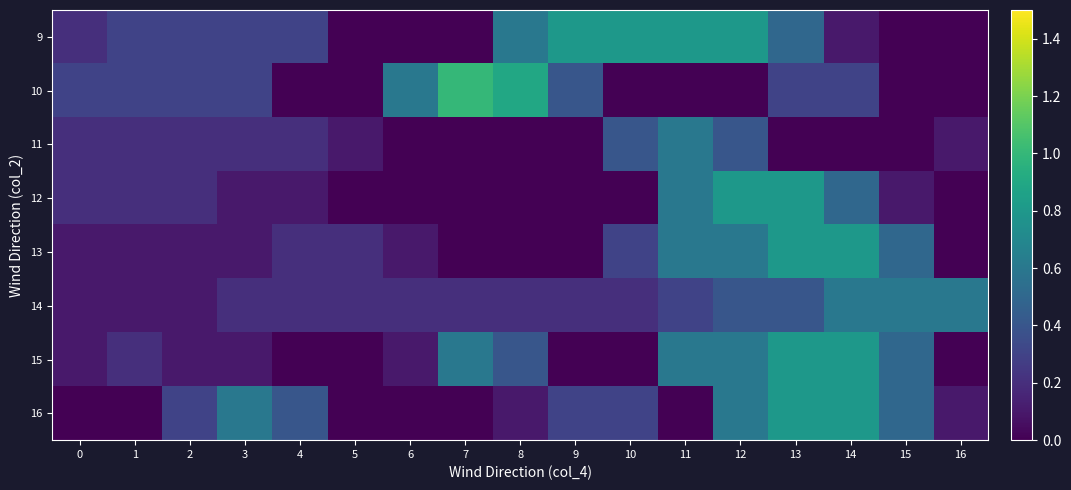

Rank the series at 7 from highest to lowest value.

10, 15, 14, 9, 11, 12, 13, 16